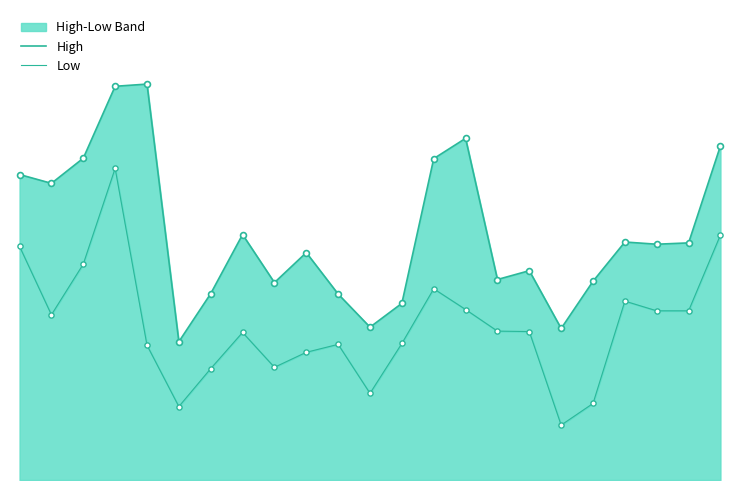

At how many categories does at least one series exceed 77179?

23